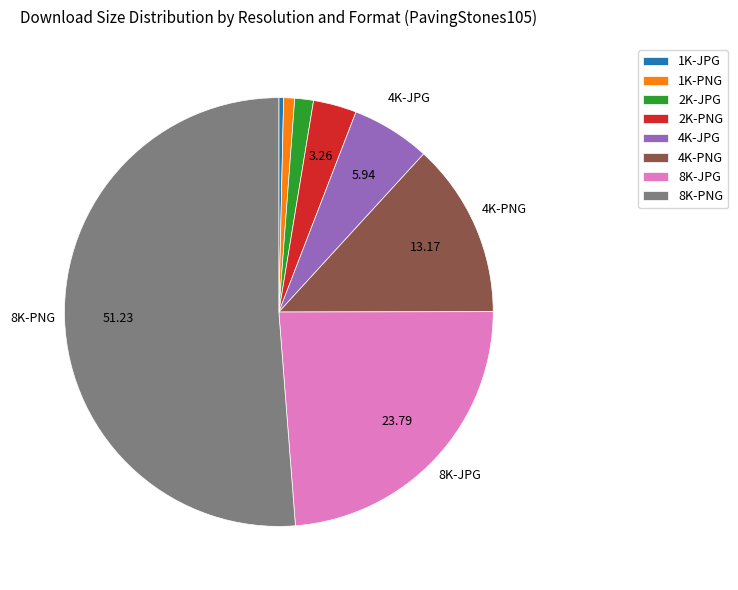

Is there any slice that represents more than half of the pie?

Yes